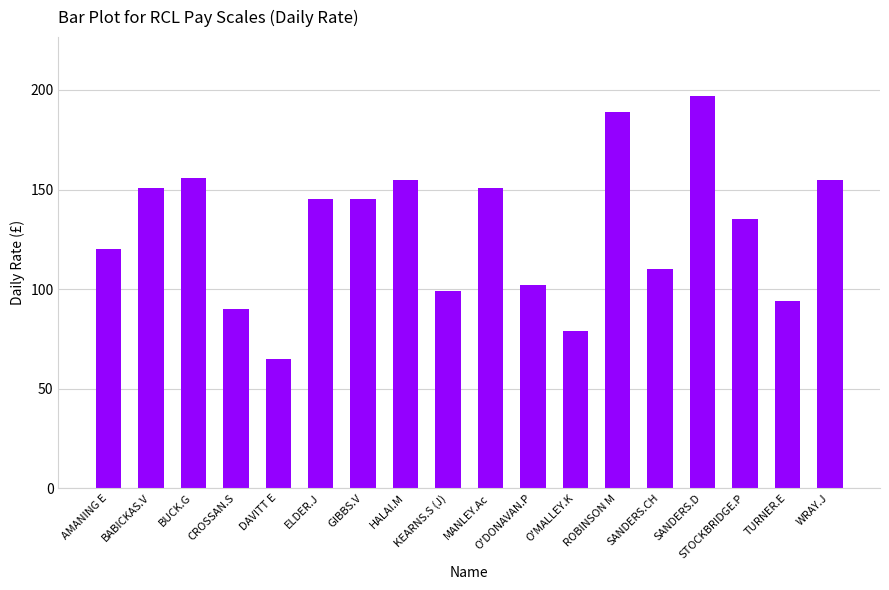

The value at BABICKAS.V is 40. True or false?

False